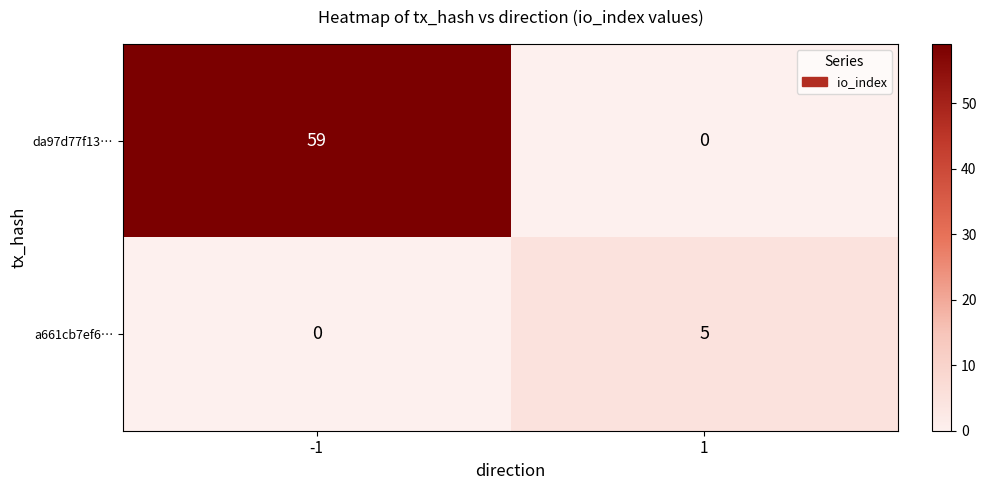

What is the difference between the maximum and minimum values in the a661cb7ef6… series?

5